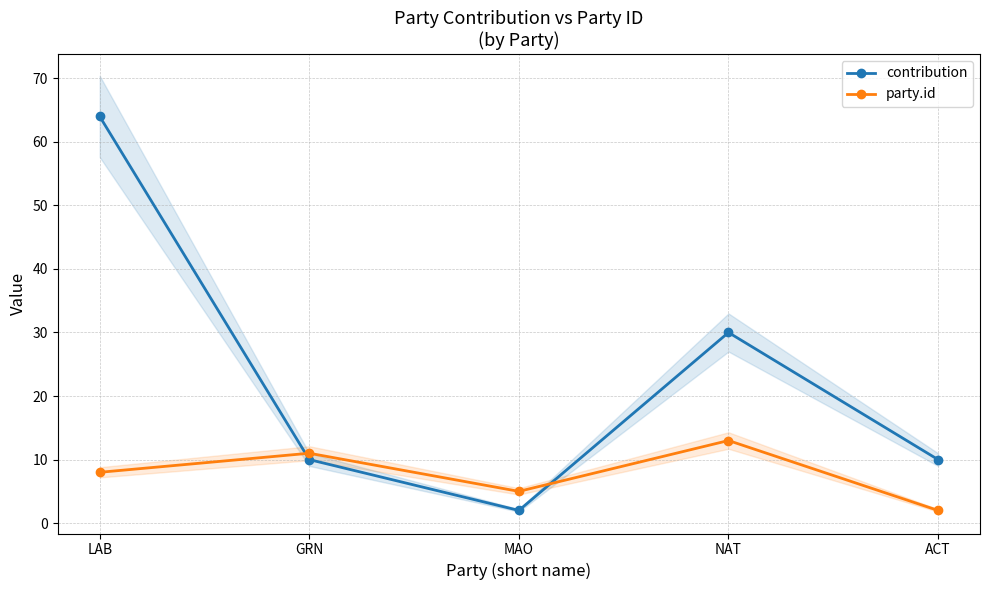

What is the difference between the maximum and minimum values in the party.id series?

11